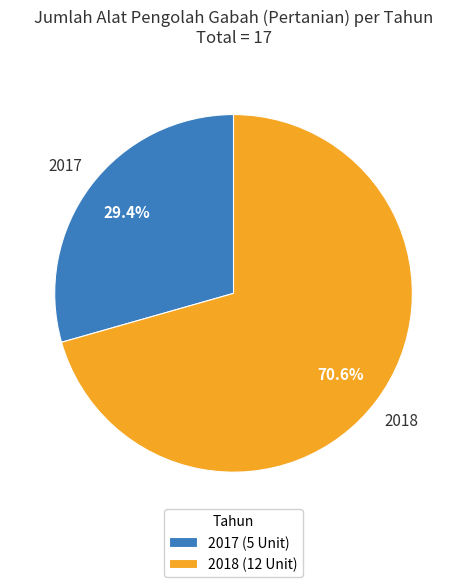

How many slices are in this pie chart?

2